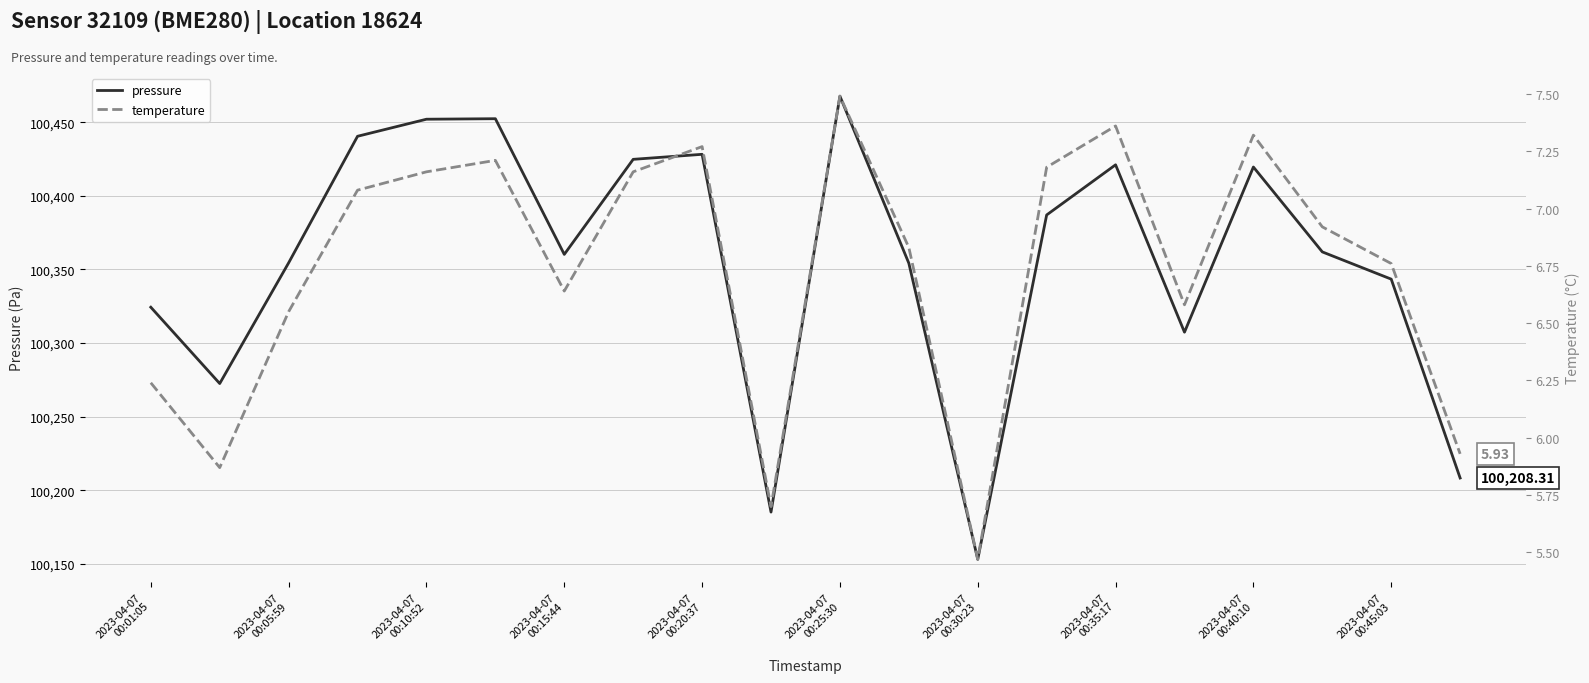

The value of pressure at 2023-04-07
00:05:59 is 46510.3. True or false?

False